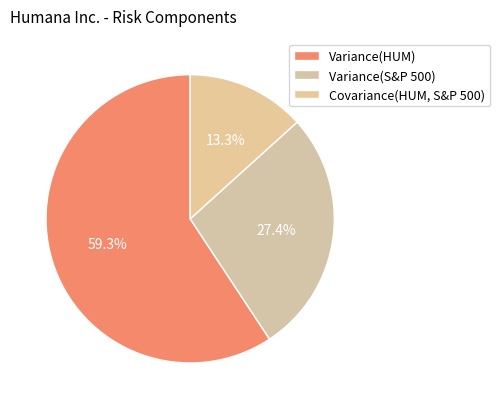

What is the total percentage of Covariance(HUM, S&P 500) and Variance(HUM)?

72.6%